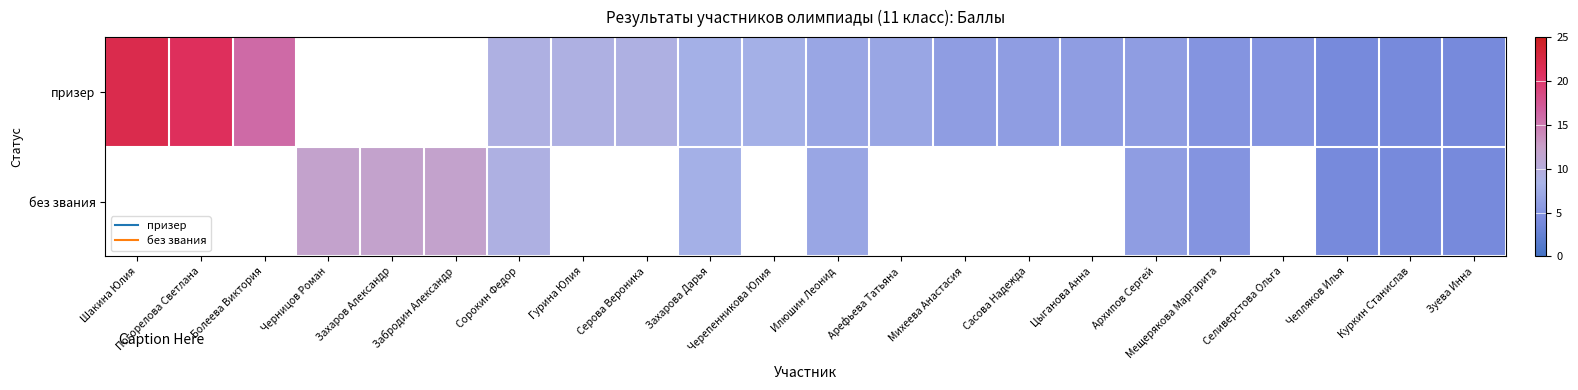

At which label does призер first exceed 8?

Шакина Юлия